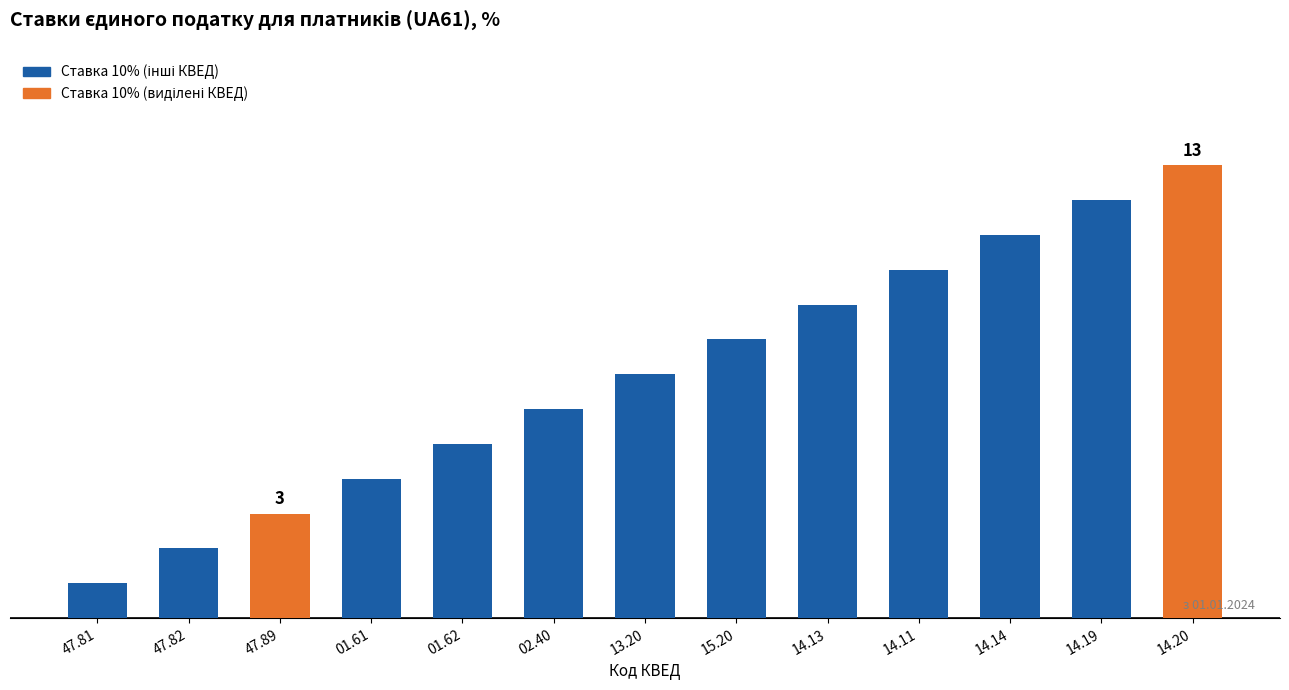

At which label does the data first exceed 7?

15.20